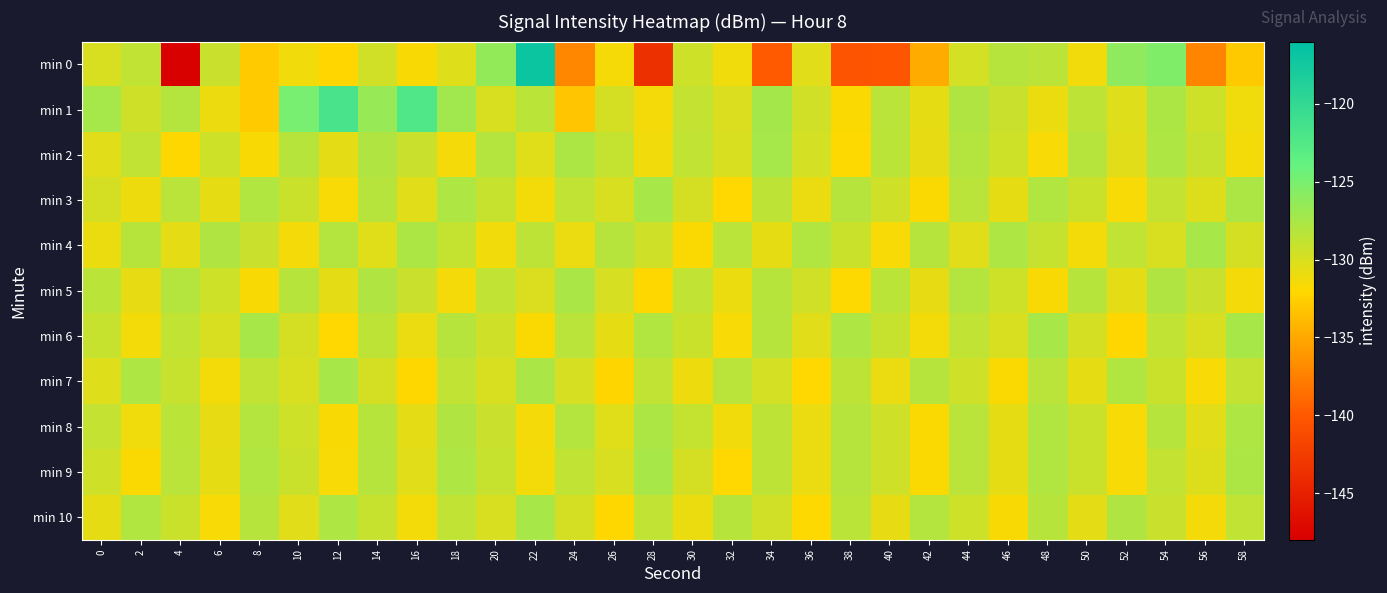

Which has a higher value, 58 or 52?

52